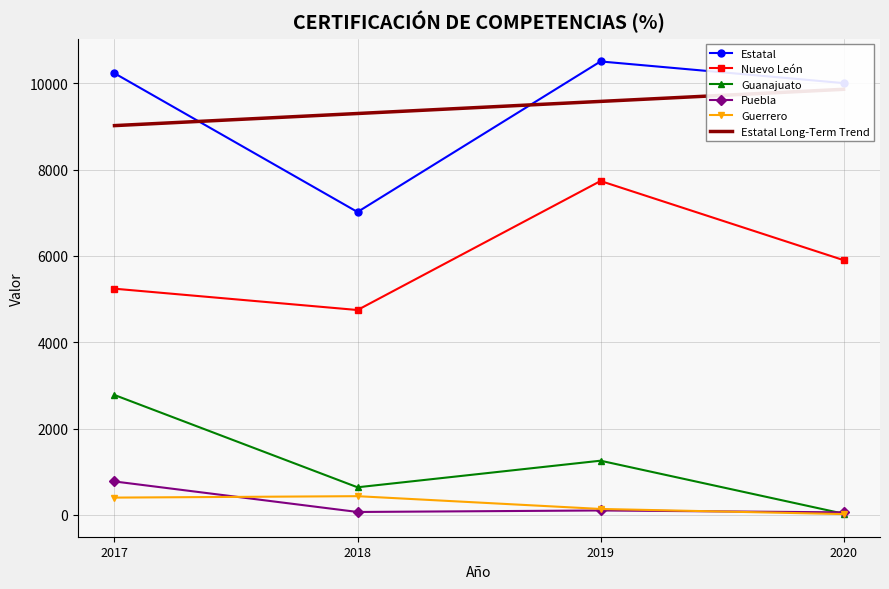

How many lines are shown in the chart?

5